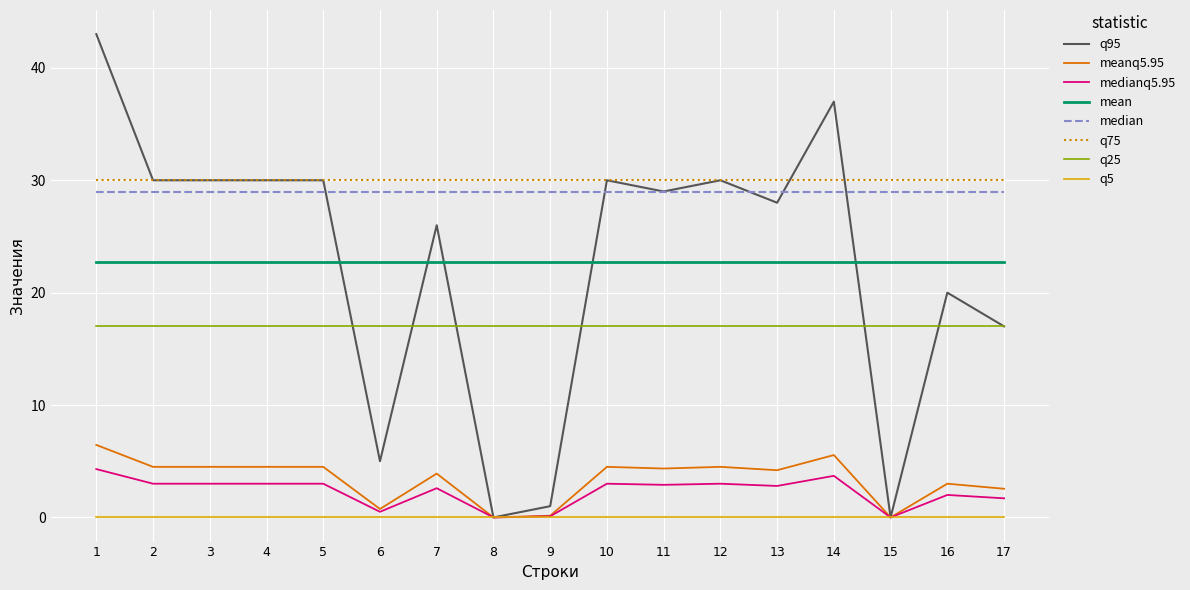

The meanq5.95 series shows 6.7 at 4. True or false?

False